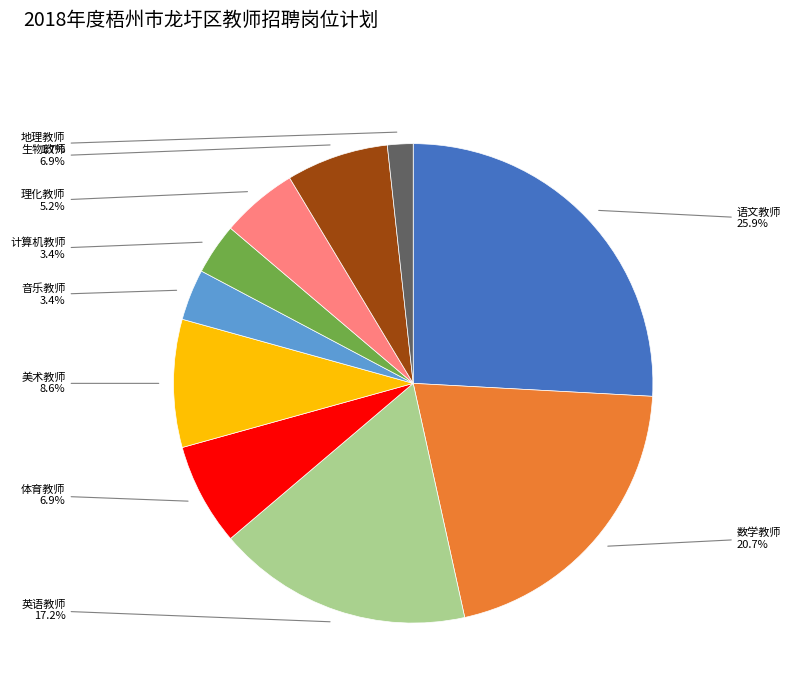

Between 数学教师 and 语文教师, which is larger?

语文教师